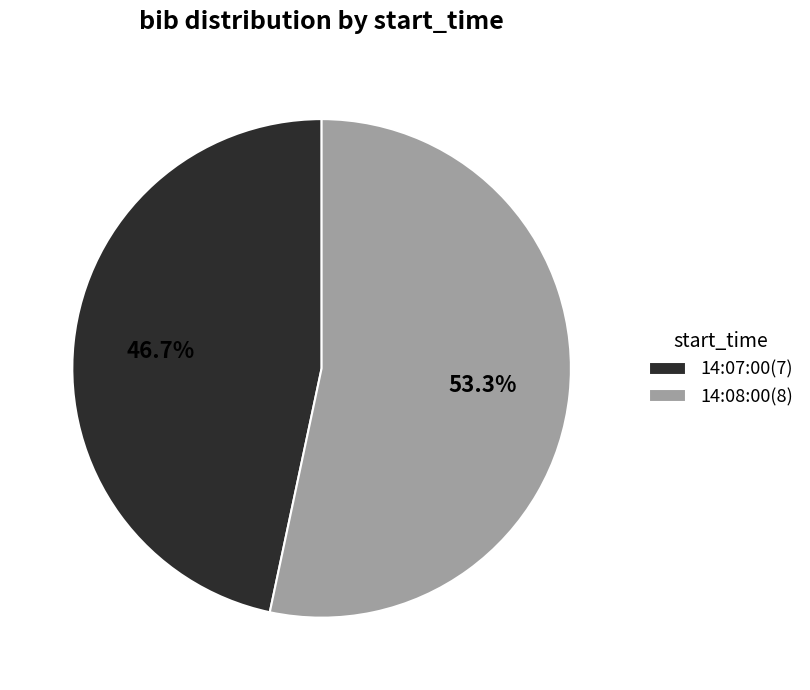

What percentage is NOT represented by 14:07:00?

53.3%